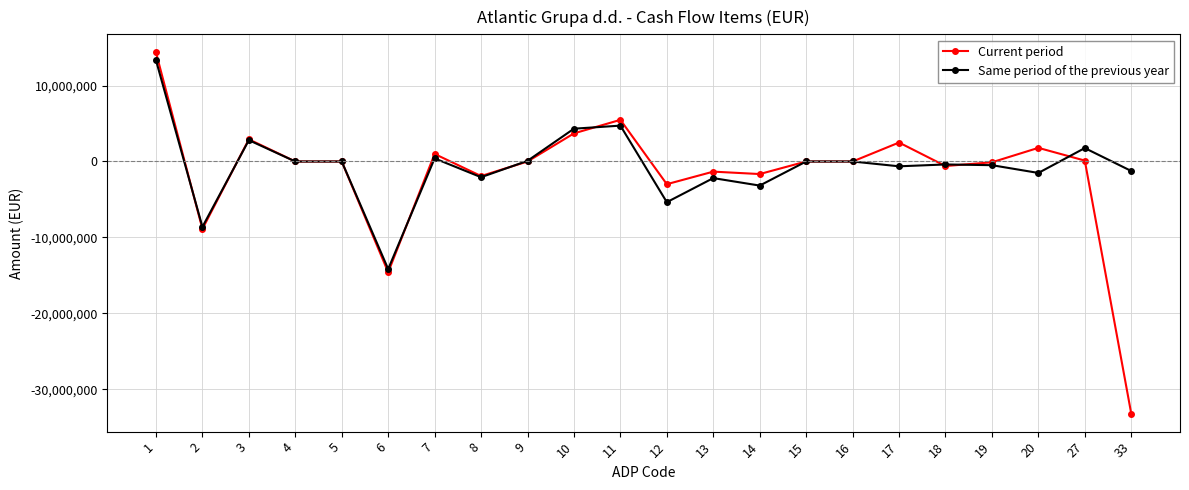

What are all the series names shown in the legend?

Current period, Same period of the previous year